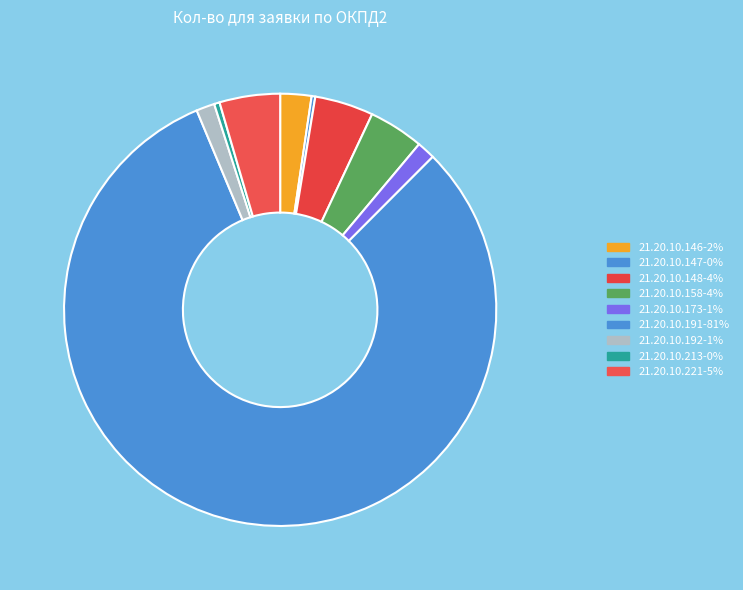

How many slices are in this pie chart?

9